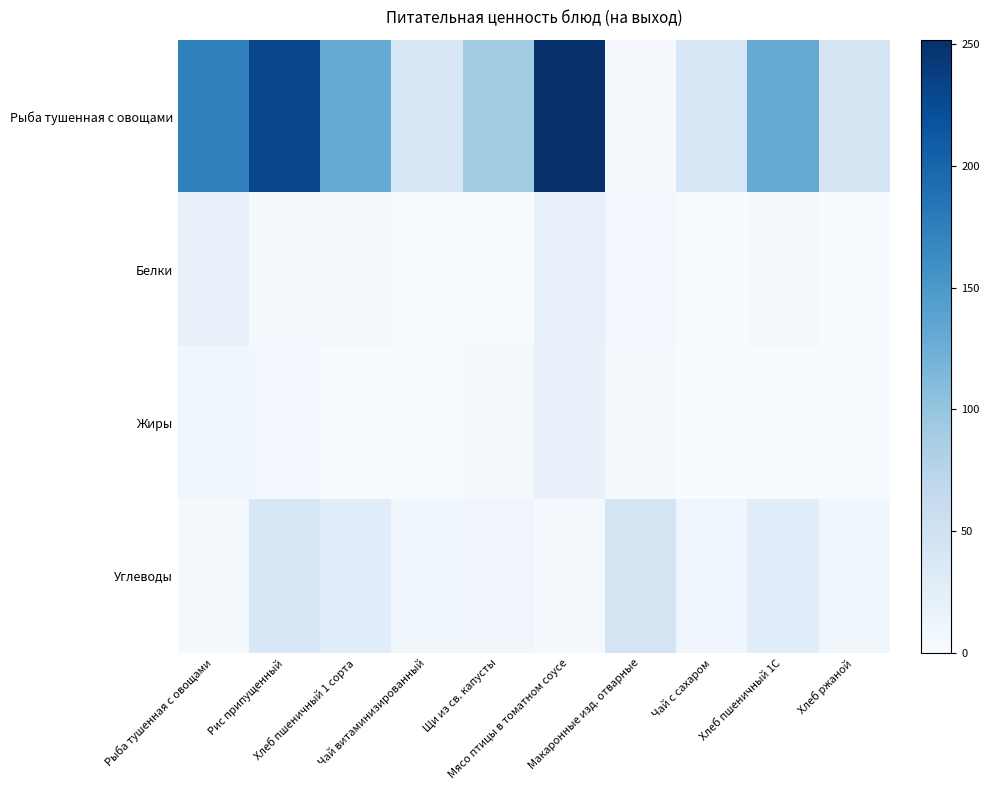

Reading left to right, list all the values displayed in this chart.

Рыба тушенная с овощами: Рыба тушенная с овощами=173.0	Рис припущенный=229.7	Хлеб пшеничный 1 сорта=130.0	Чай витаминизированный=39.0	Щи из св. капусты=92.0	Мясо птицы в томатном соусе=252.0	Макаронные изд. отварные=2.5	Чай с сахаром=39.9	Хлеб пшеничный 1С=130.0	Хлеб ржаной=42.0
Белки: Рыба тушенная с овощами=18.9	Рис припущенный=3.8	Хлеб пшеничный 1 сорта=4.0	Чай витаминизированный=0.0	Щи из св. капусты=1.8	Мясо птицы в томатном соусе=19.8	Макаронные изд. отварные=7.0	Чай с сахаром=0.0	Хлеб пшеничный 1С=4.0	Хлеб ржаной=0.1
Жиры: Рыба тушенная с овощами=9.2	Рис припущенный=6.5	Хлеб пшеничный 1 сорта=0.5	Чай витаминизированный=0.0	Щи из св. капусты=5.5	Мясо птицы в томатном соусе=18.0	Макаронные изд. отварные=4.4	Чай с сахаром=0.0	Хлеб пшеничный 1С=0.5	Хлеб ржаной=0.2
Углеводы: Рыба тушенная с овощами=3.8	Рис припущенный=39.0	Хлеб пшеничный 1 сорта=27.5	Чай витаминизированный=9.7	Щи из св. капусты=8.3	Мясо птицы в томатном соусе=2.9	Макаронные изд. отварные=44.5	Чай с сахаром=10.0	Хлеб пшеничный 1С=27.5	Хлеб ржаной=9.0